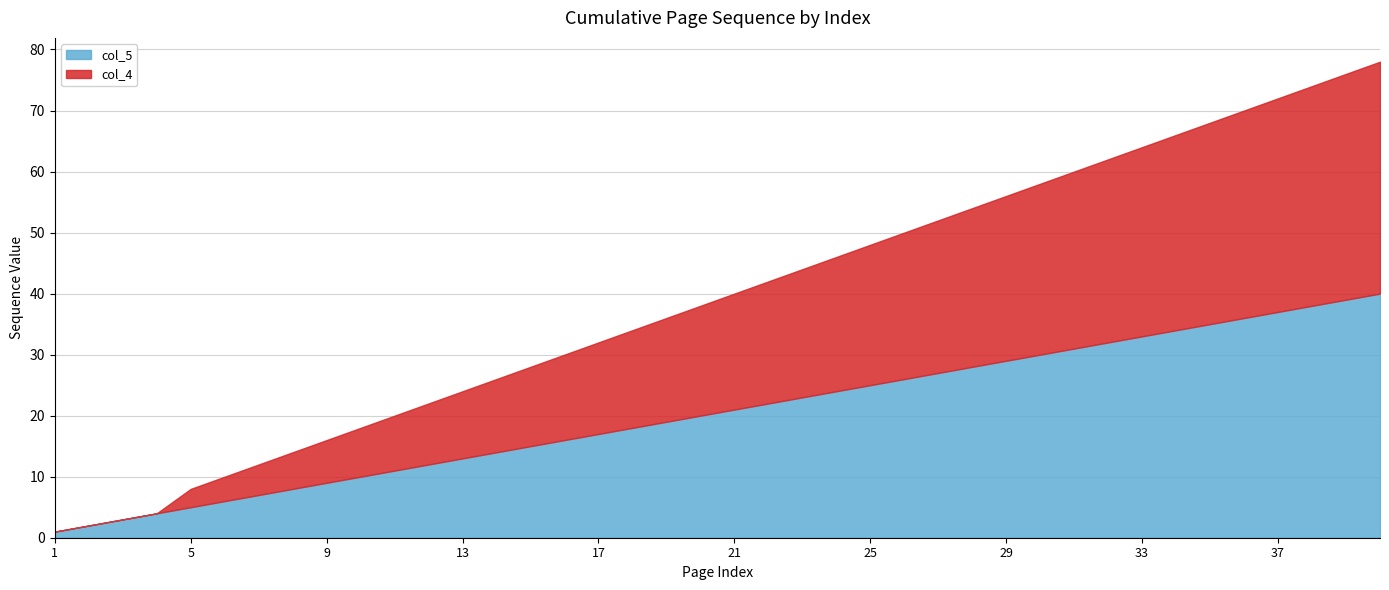

Reading left to right, transcribe all the data shown in this chart.

col_5: 1=1	2=2	3=3	4=4	5=5	6=6	7=7	8=8	9=9	10=10	11=11	12=12	13=13	14=14	15=15	16=16	17=17	18=18	19=19	20=20	21=21	22=22	23=23	24=24	25=25	26=26	27=27	28=28	29=29	30=30	31=31	32=32	33=33	34=34	35=35	36=36	37=37	38=38	39=39	40=40
col_4: 1=0	2=0	3=0	4=0	5=3	6=4	7=5	8=6	9=7	10=8	11=9	12=10	13=11	14=12	15=13	16=14	17=15	18=16	19=17	20=18	21=19	22=20	23=21	24=22	25=23	26=24	27=25	28=26	29=27	30=28	31=29	32=30	33=31	34=32	35=33	36=34	37=35	38=36	39=37	40=38